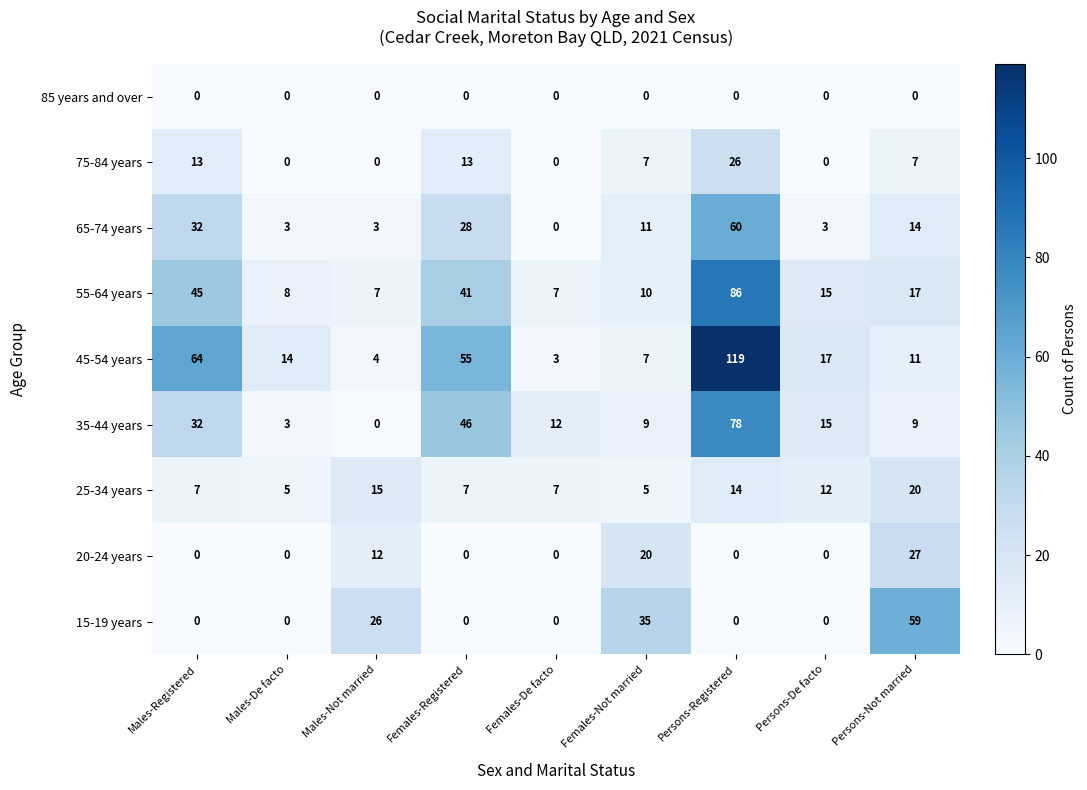

List the labels in order of 45-54 years value, largest first.

Persons-Registered, Males-Registered, Females-Registered, Persons-De facto, Males-De facto, Persons-Not married, Females-Not married, Males-Not married, Females-De facto